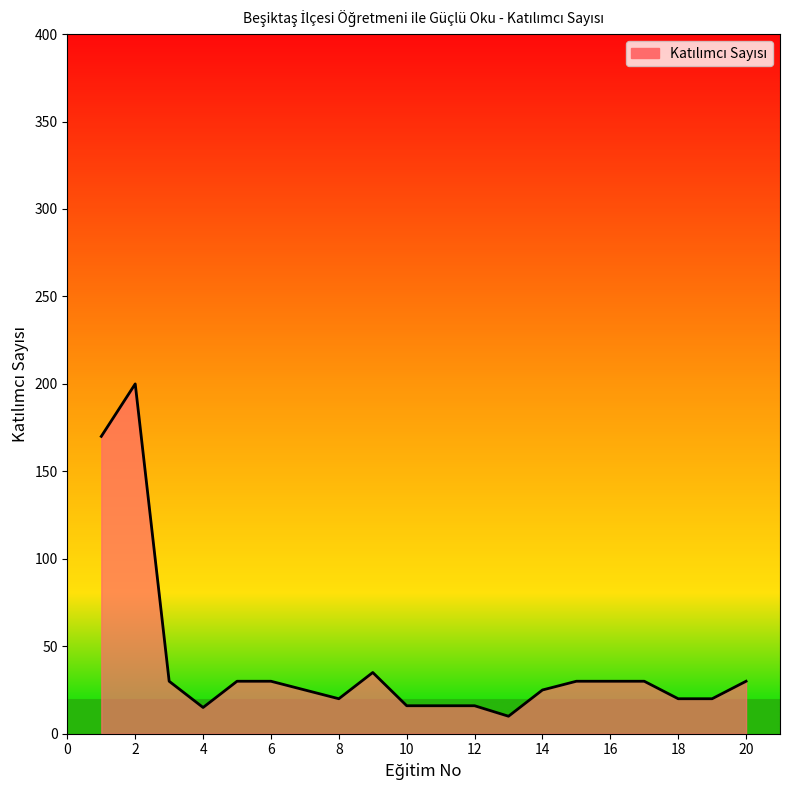

What is the minimum value shown in the chart?

10